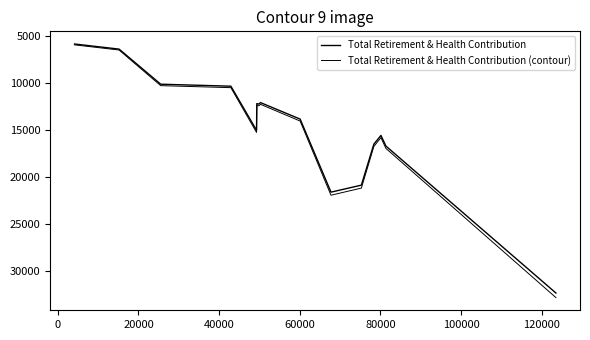

In Total Retirement & Health Contribution, how many points are lower than both neighbors (excluding endpoints)?

3